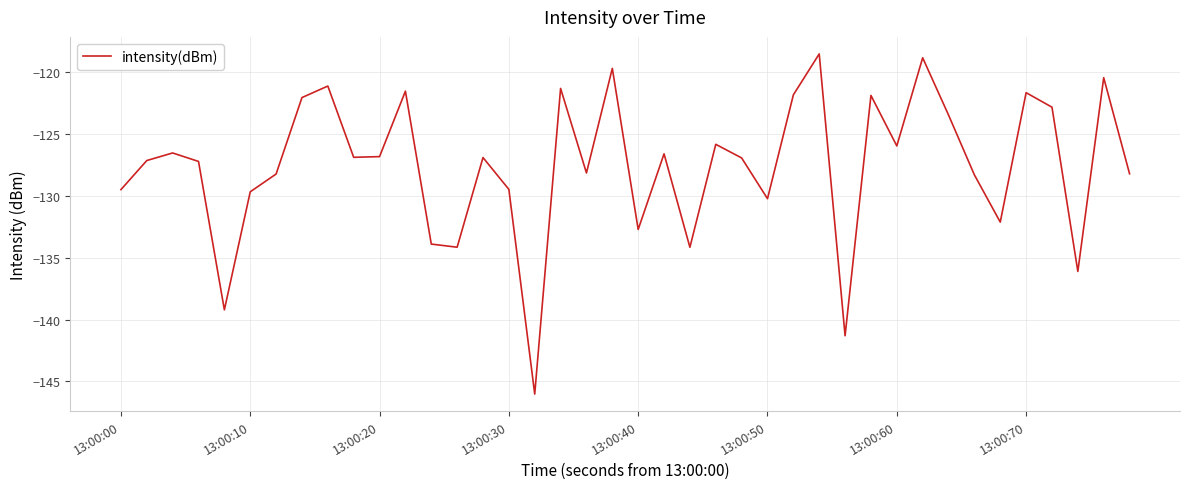

What is the difference between the maximum and minimum values?

27.5